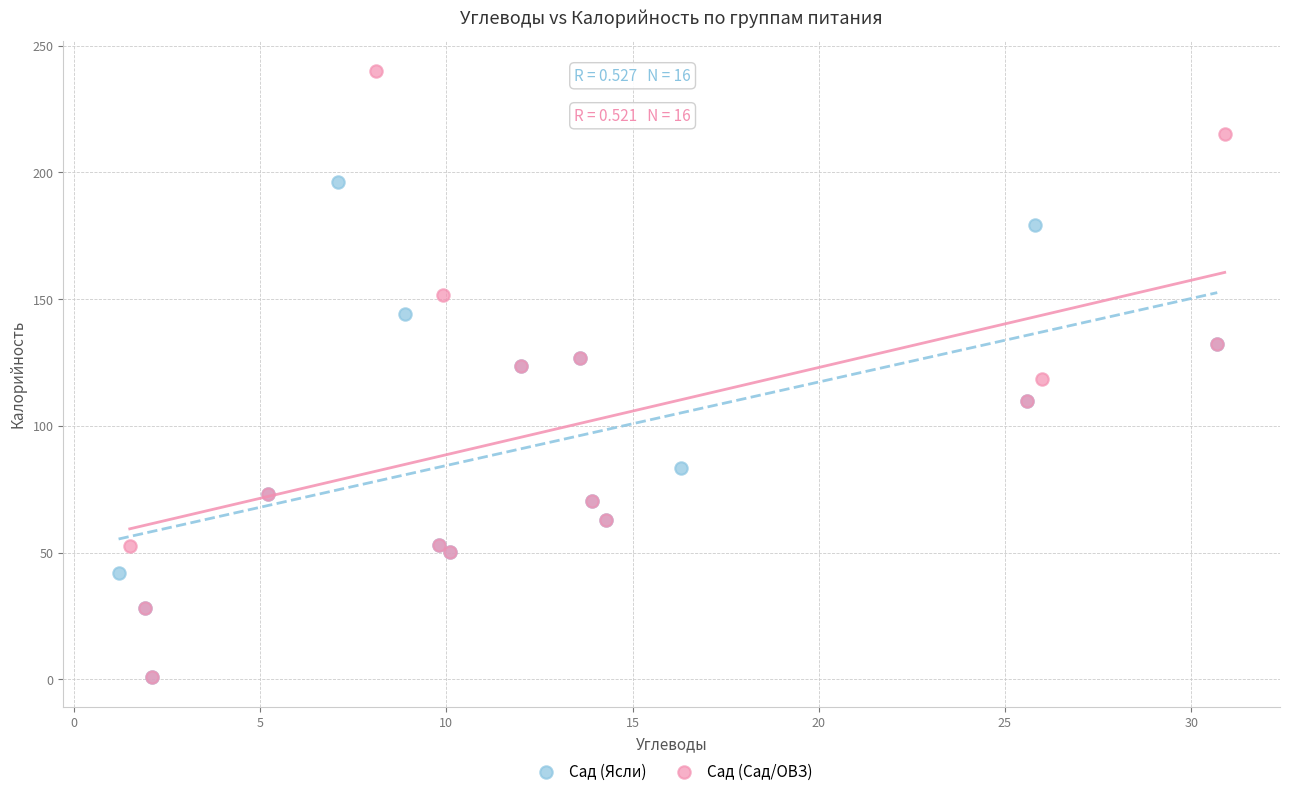

Which series has the largest Y range (max minus min)?

Сад (Сад/ОВЗ)